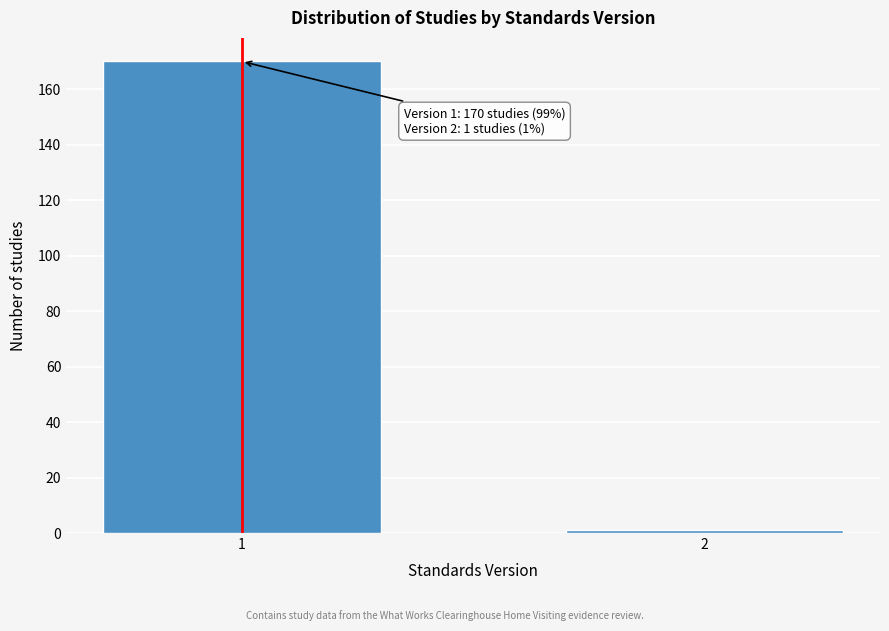

Reading right to left, list all the values displayed in this chart.

2=1	1=170